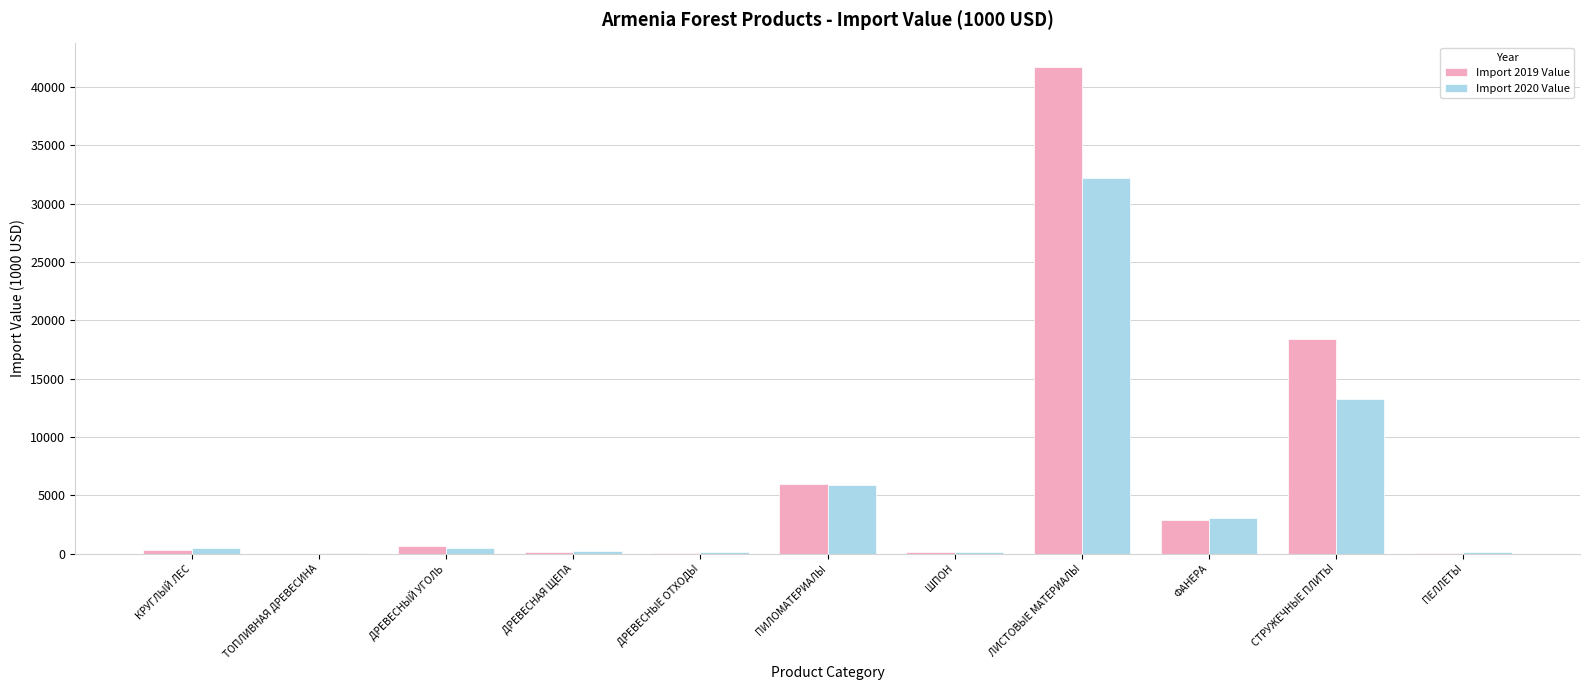

Which series changed the most between ТОПЛИВНАЯ ДРЕВЕСИНА and СТРУЖЕЧНЫЕ ПЛИТЫ?

Import 2019 Value